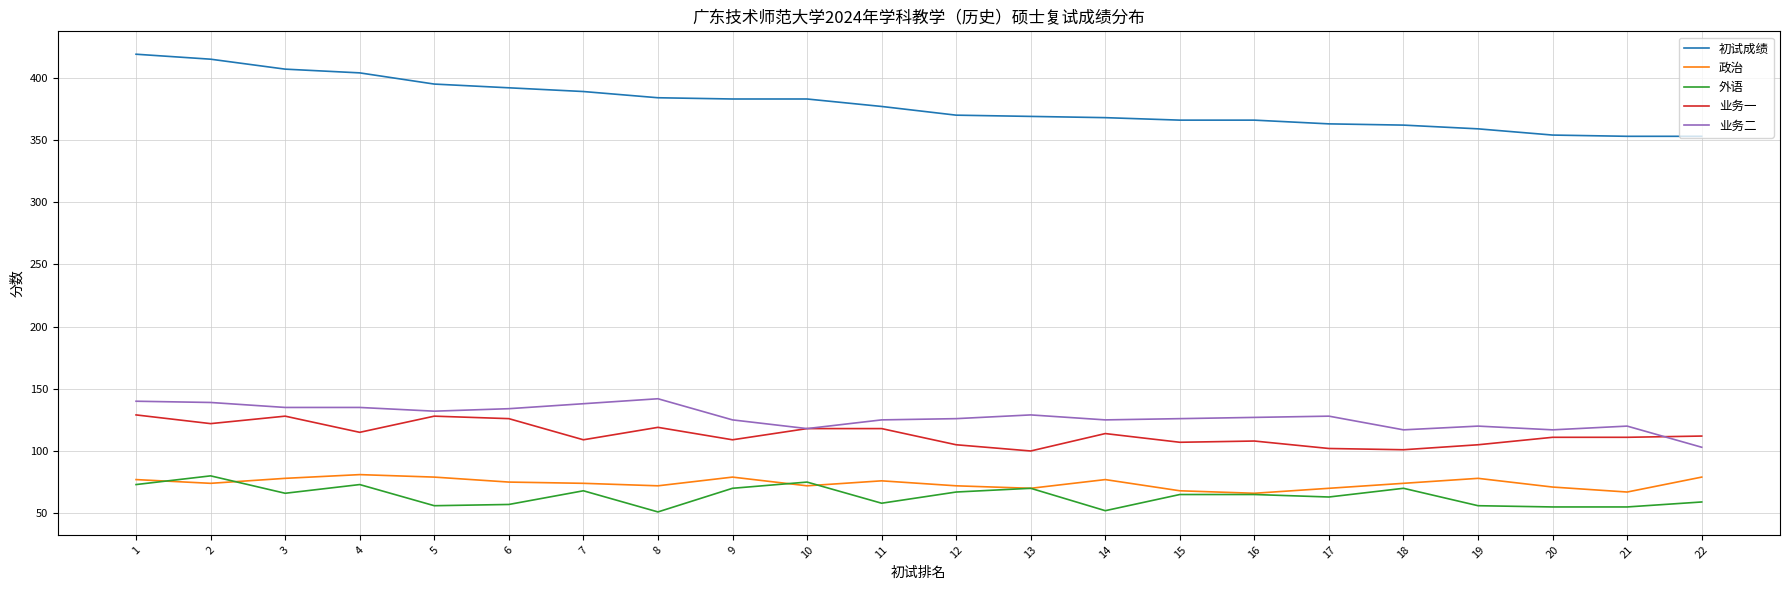

What are all the series names shown in the legend?

初试成绩, 政治, 外语, 业务一, 业务二